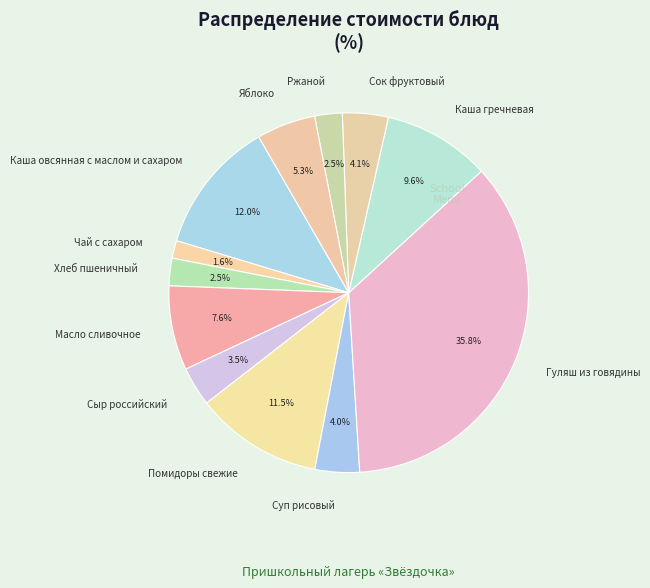

Approximately how many times larger is the value at Сок фруктовый compared to Помидоры свежие?

0.4